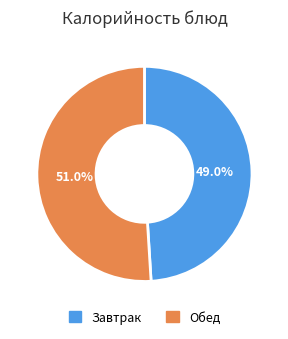

Rank the categories by value from lowest to highest.

Завтрак, Обед